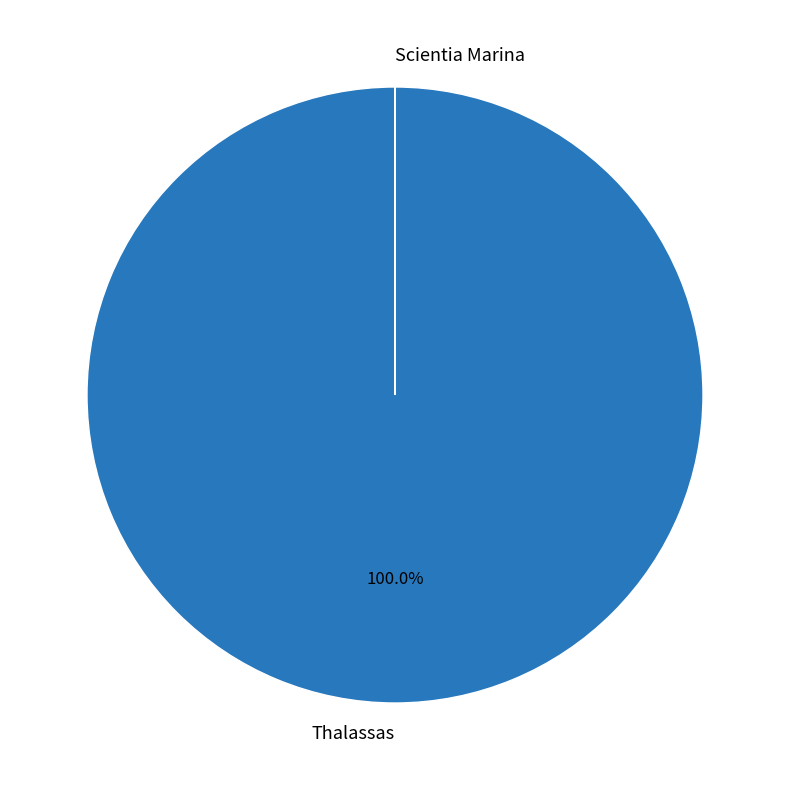

Is there a majority slice in this chart?

Yes